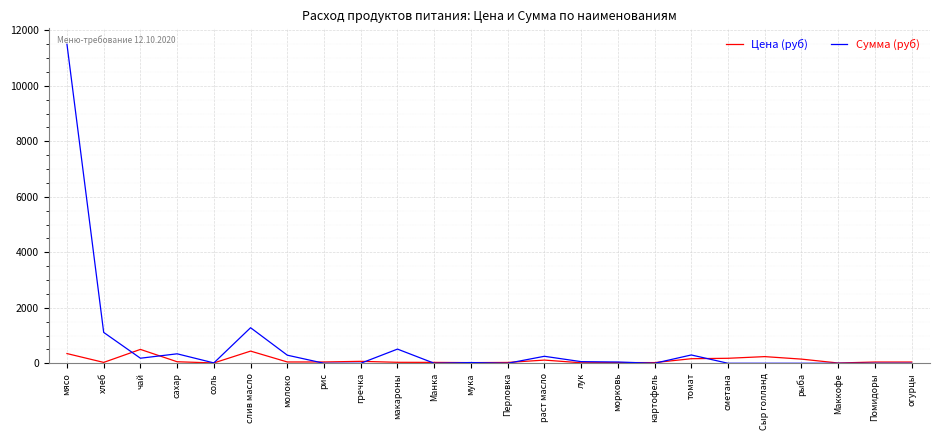

List the series in order of their peak value, highest first.

Сумма (руб), Цена (руб)